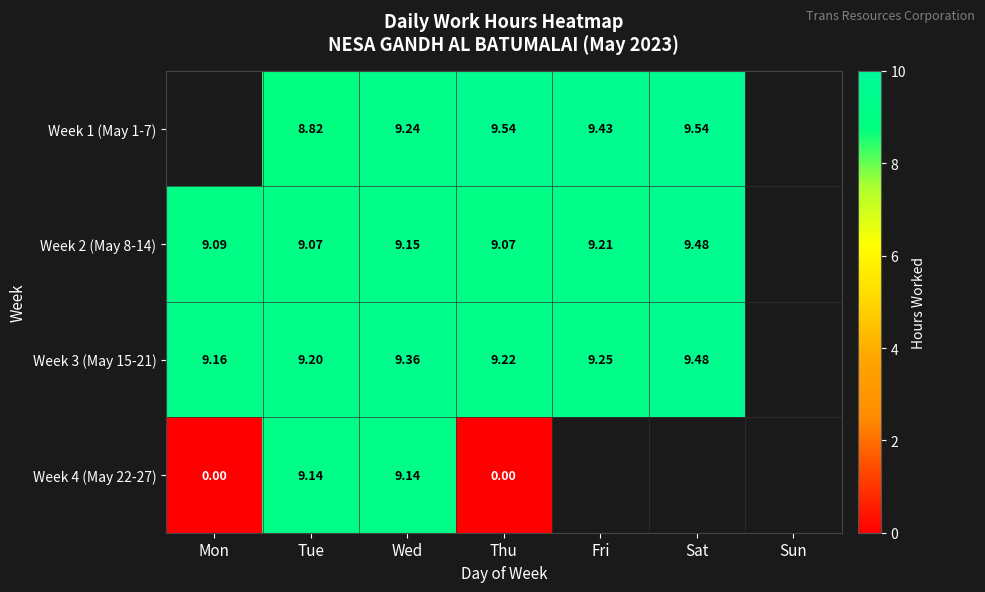

Is the value of Week 3 (May 15-21) at Thu greater than the value of Week 1 (May 1-7) at Tue?

Yes